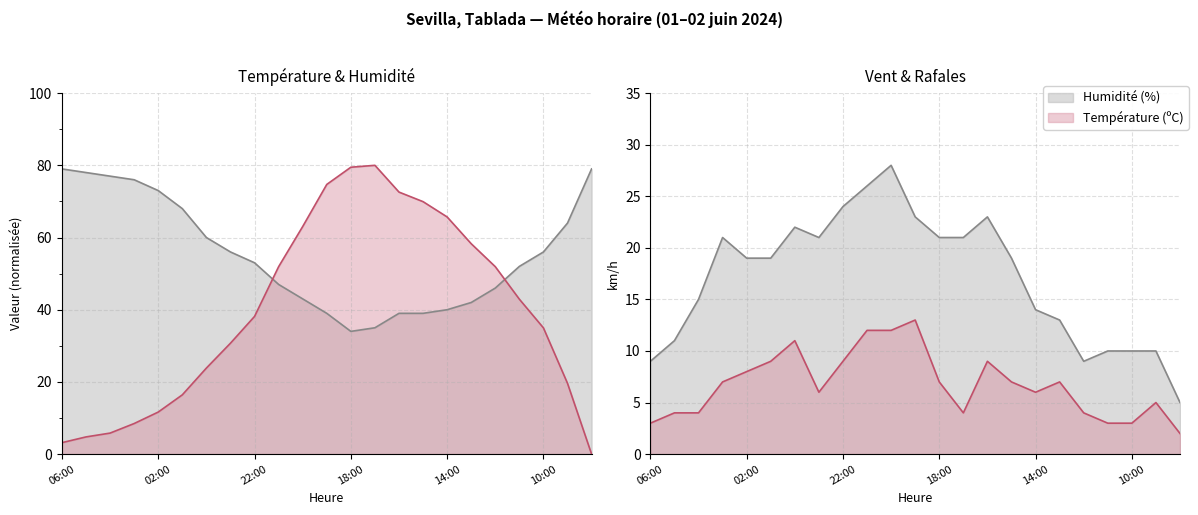

Does the chart have visible grid lines?

Yes